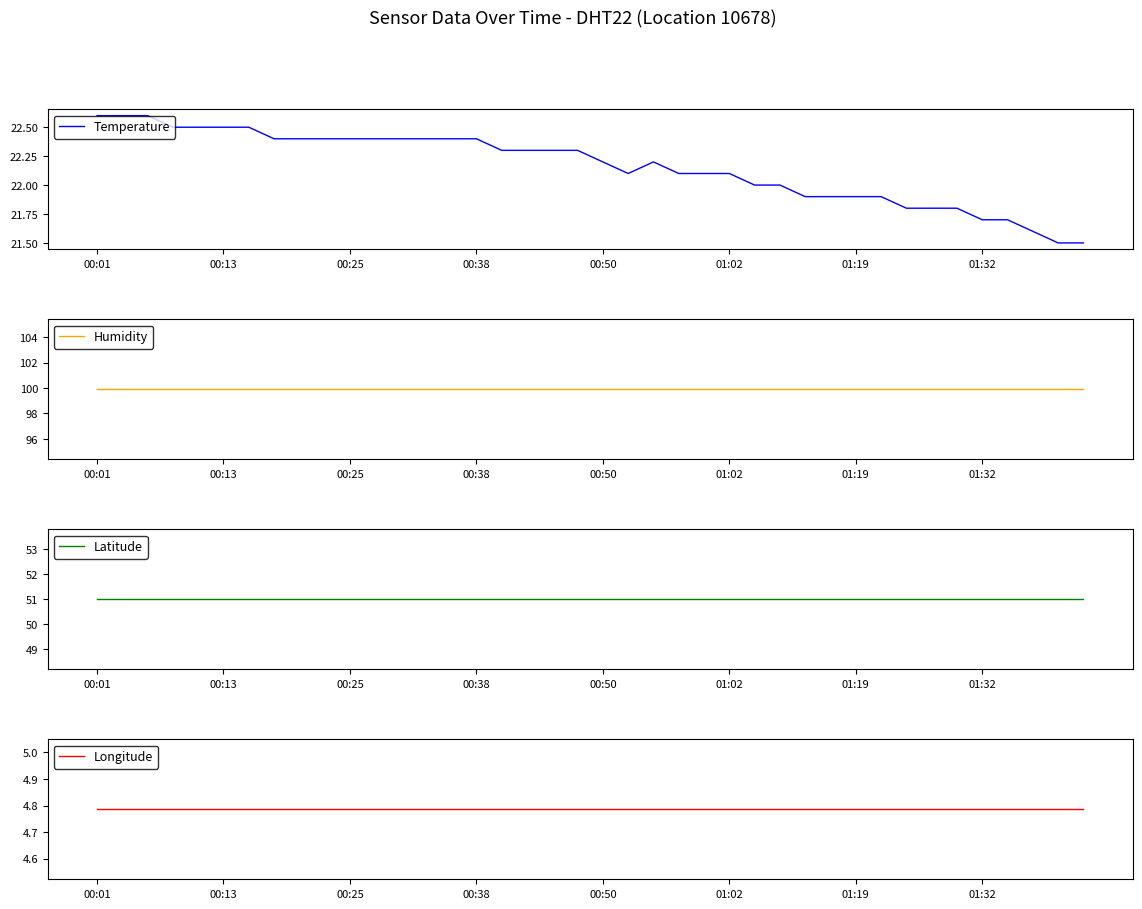

Is it true that Temperature equals 29.4 at 00:25?

False